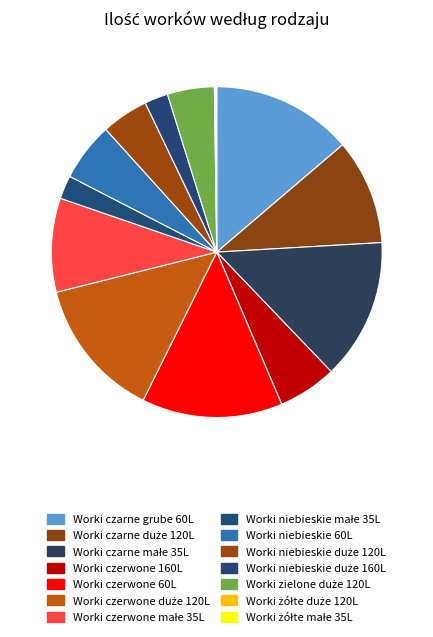

What percentage is the Worki zielone duże 120L slice, to the nearest percent?

5%